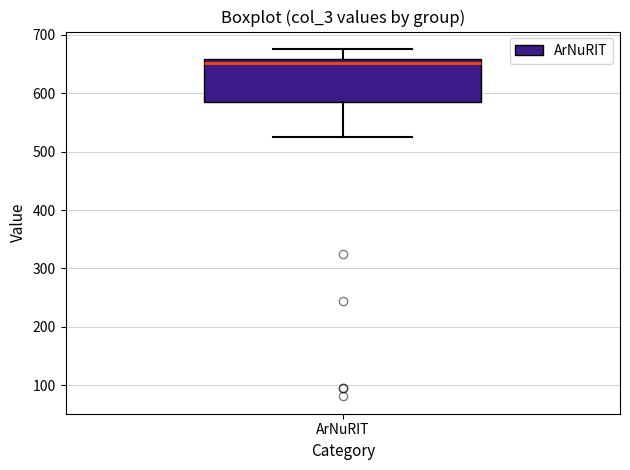

Read this box plot against the y-axis: the position of the median line, the range covered by the box, and the ends of both whiskers. The values are not printed on the chart, so give them approximately, as read against the axis.

median 650, box 580 to 660, whiskers 530 to 680